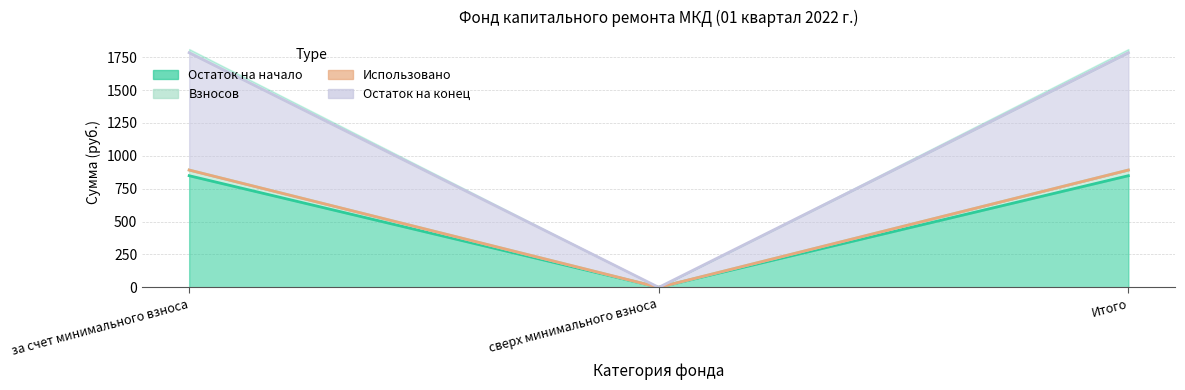

Reading left to right, extract all data points from this chart.

Остаток на начало: 849.1	0.0	849.1
Поступило всего: 892.2	0.0	892.2
Взносов: 892.2	0.0	892.2
Остаток на конец: 1784.5	0.0	1784.5